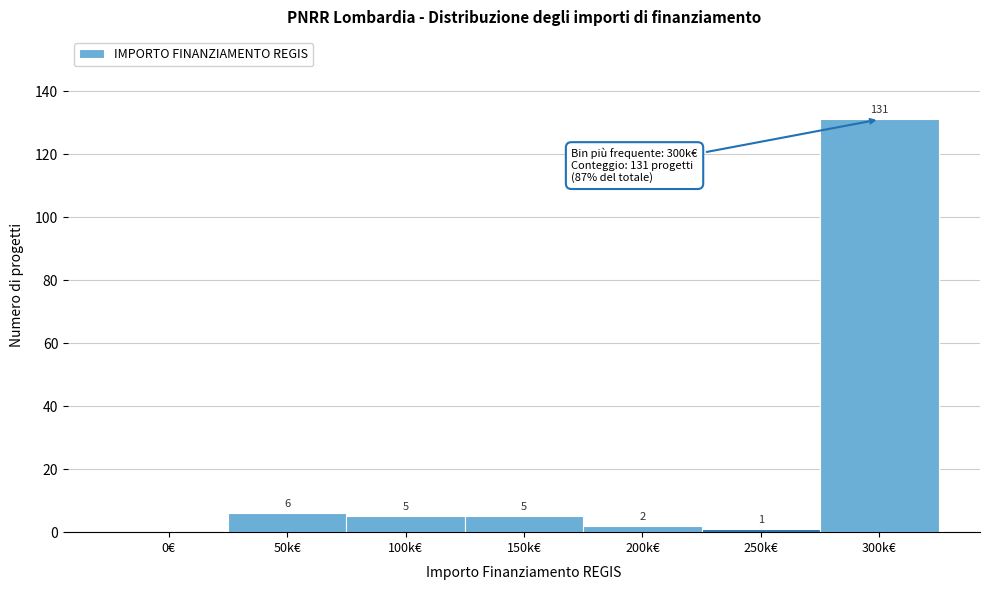

Reading right to left, extract all data points from this chart.

300k€=131	250k€=1	200k€=2	150k€=5	100k€=5	50k€=6	0€=0